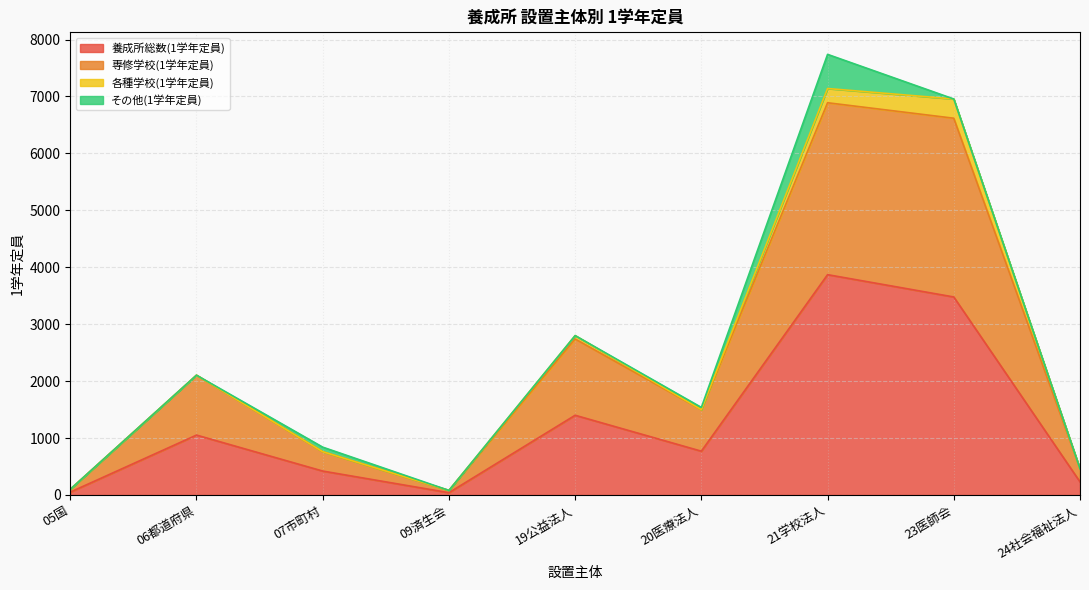

In 養成所総数(1学年定員), how many points are higher than both neighbors (excluding endpoints)?

3